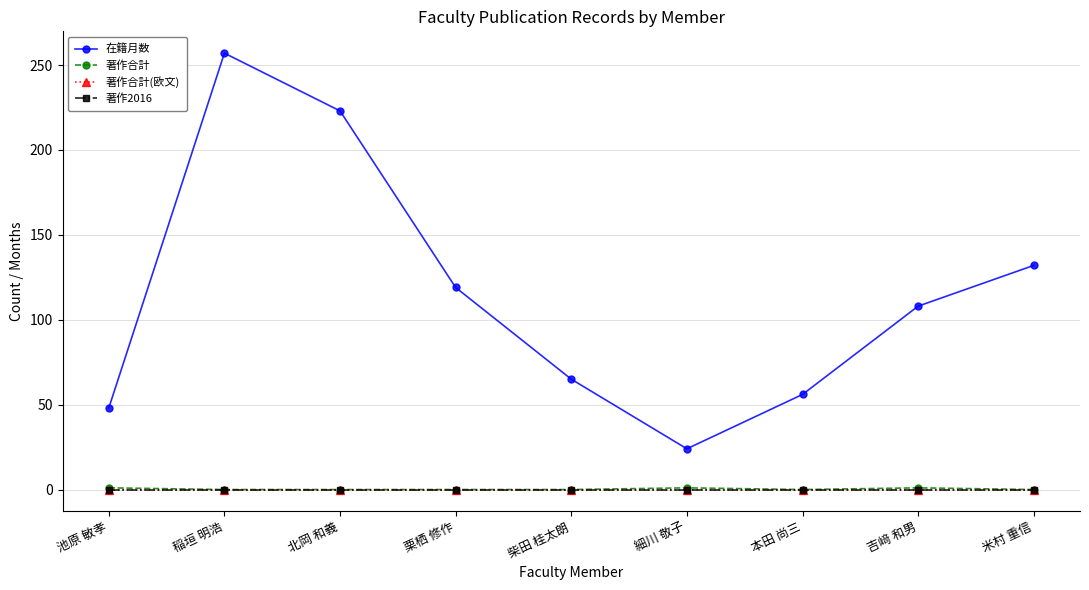

True or false: 在籍月数 and 著作合計(欧文) cross at least once.

False